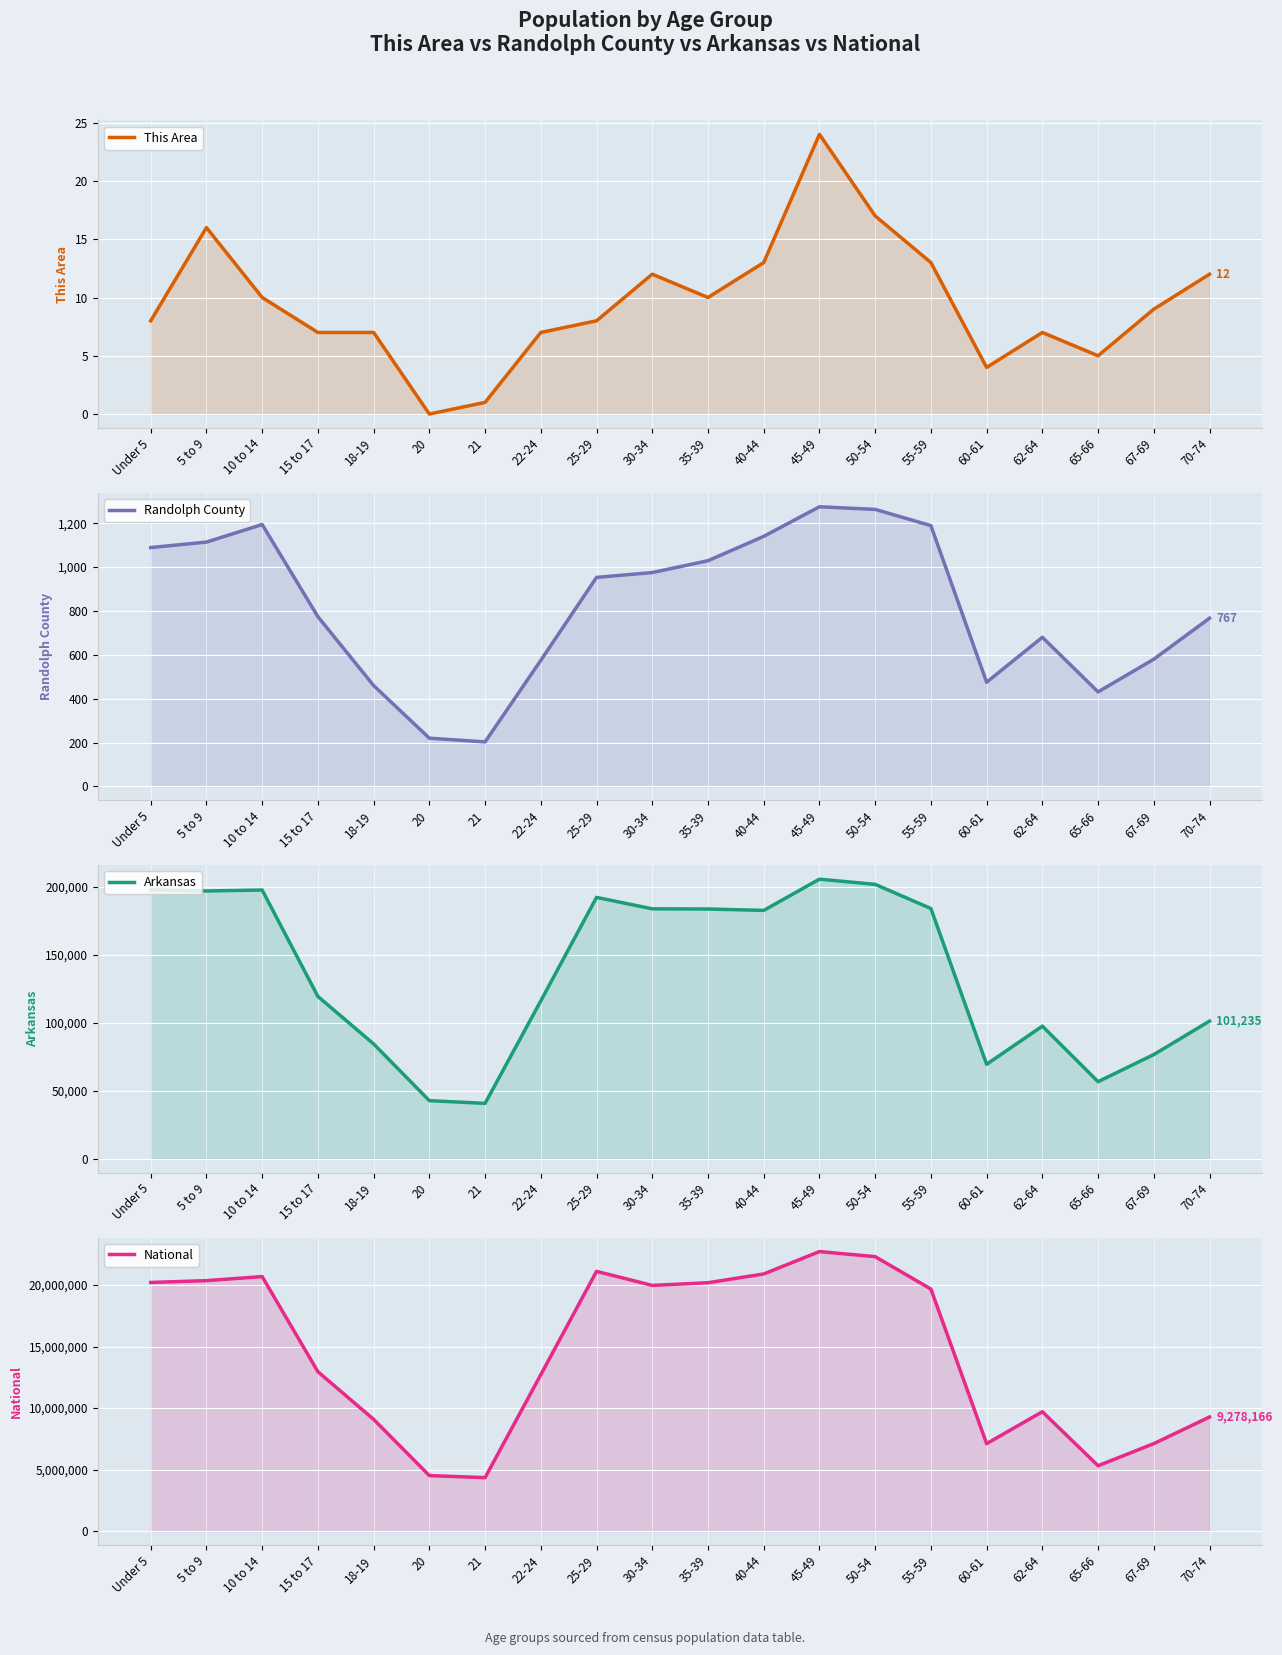

What is the label of the 14th point from the right?

21